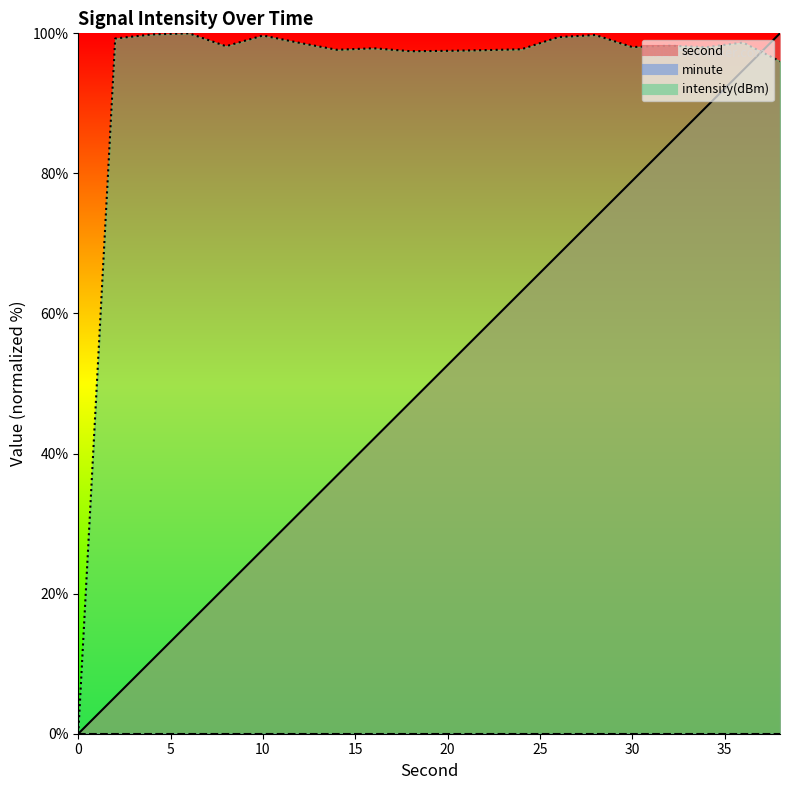

Is the value of second at 0 greater than the value of intensity at 24?

No